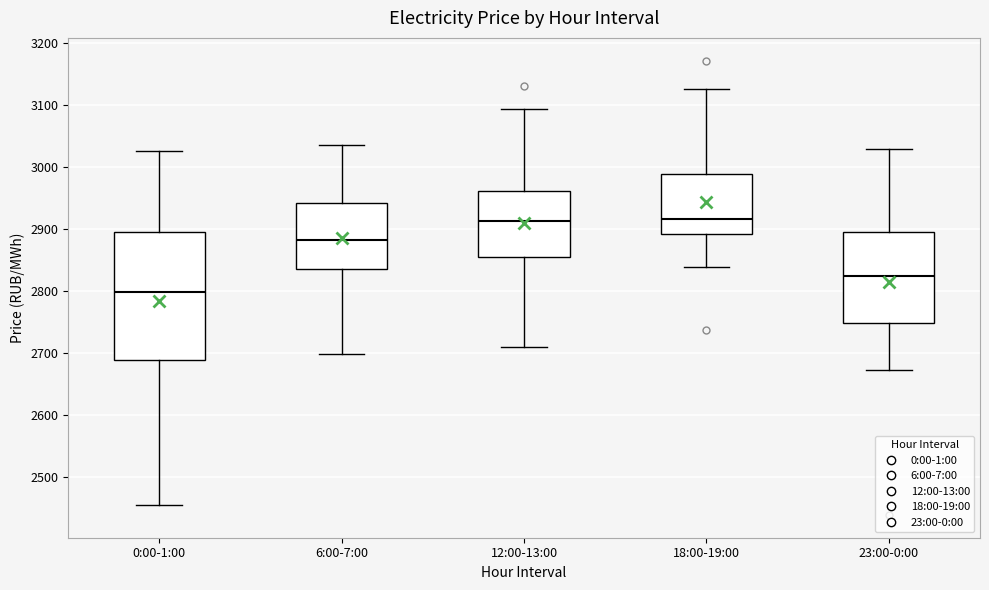

Reading left to right, read every box against the y-axis: the position of its median line, the range the box covers, and the ends of its whiskers. The values are not printed on the chart, so give them approximately, as read against the axis.

0:00-1:00: median 2800, box 2690 to 2890, whiskers 2460 to 3030
6:00-7:00: median 2880, box 2830 to 2940, whiskers 2700 to 3040
12:00-13:00: median 2910, box 2850 to 2960, whiskers 2710 to 3090
18:00-19:00: median 2920, box 2890 to 2990, whiskers 2840 to 3130
23:00-0:00: median 2820, box 2750 to 2890, whiskers 2670 to 3030